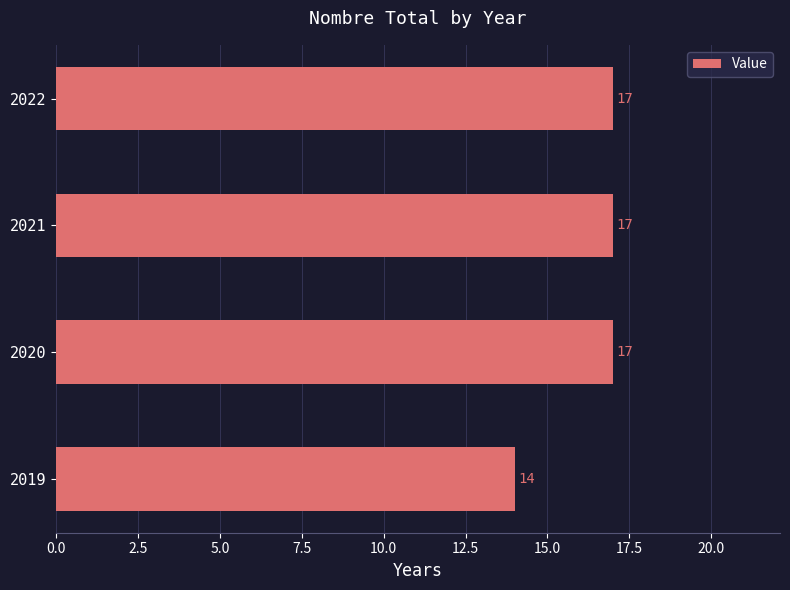

Approximately how many times larger is the value at 2020 compared to 2021?

1.0